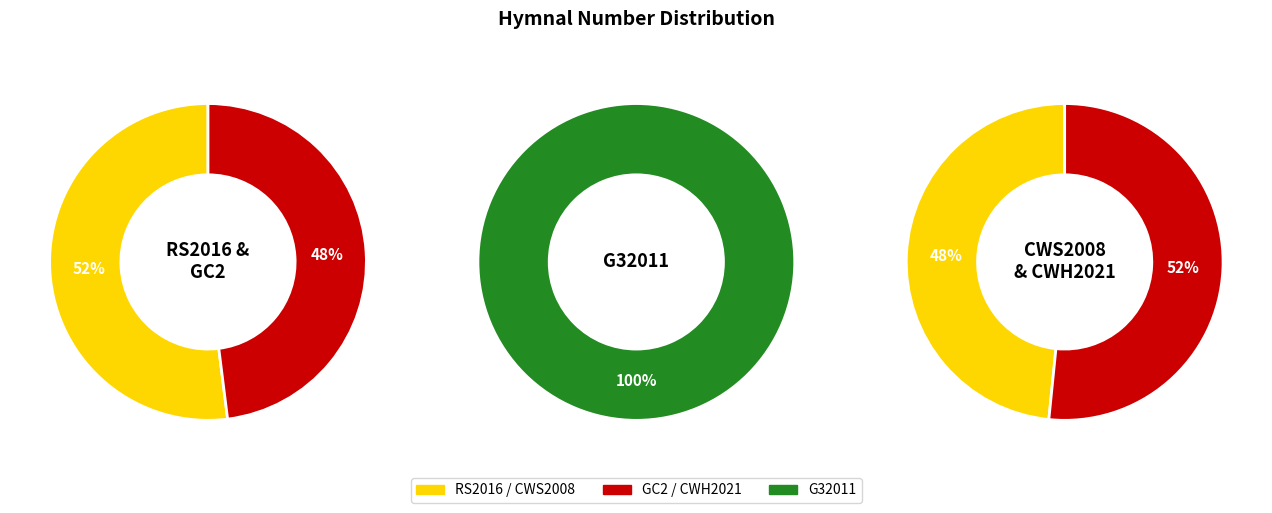

Count the number of slices in the pie.

5